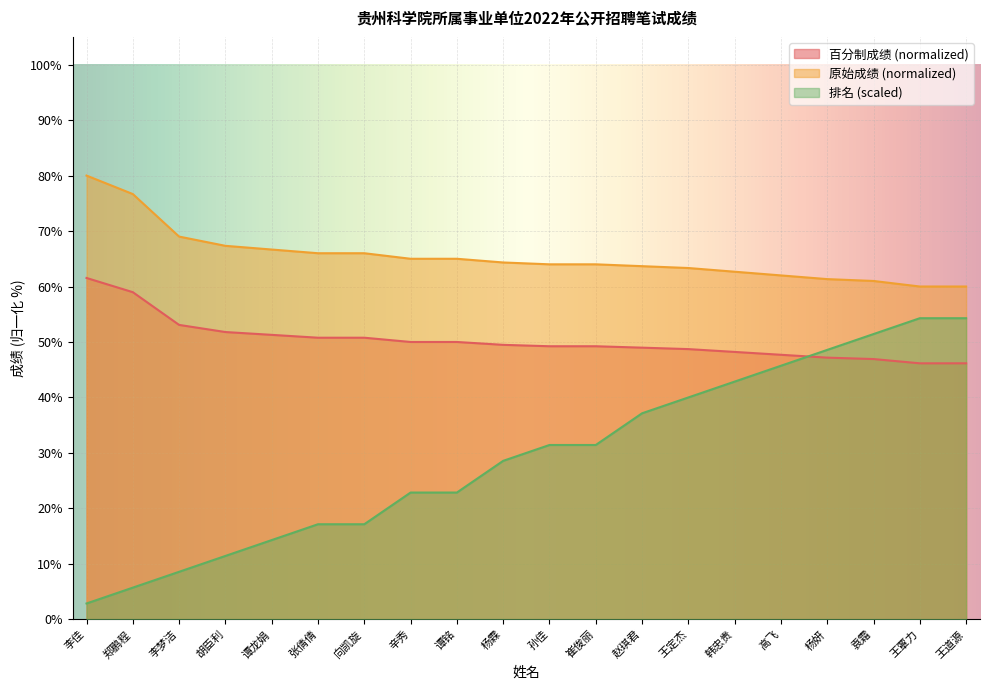

Reading right to left, list all the values displayed in this chart.

百分制成绩: 王道源=46.2	王覃力=46.2	袁霜=46.9	杨妍=47.2	高飞=47.7	韩忠贵=48.2	王定杰=48.7	赵琪君=49.0	崔俊丽=49.2	孙佳=49.2	杨霖=49.5	谭铭=50.0	辛秀=50.0	向凯旋=50.8	张倩倩=50.8	谭龙娟=51.3	胡臣利=51.8	李梦洁=53.1	郑鹏程=59.0	李佳=61.5
原始成绩（满分150分）: 王道源=60.0	王覃力=60.0	袁霜=61.0	杨妍=61.3	高飞=62.0	韩忠贵=62.7	王定杰=63.3	赵琪君=63.7	崔俊丽=64.0	孙佳=64.0	杨霖=64.3	谭铭=65.0	辛秀=65.0	向凯旋=66.0	张倩倩=66.0	谭龙娟=66.7	胡臣利=67.3	李梦洁=69.0	郑鹏程=76.7	李佳=80.0
排名: 王道源=54.3	王覃力=54.3	袁霜=51.4	杨妍=48.6	高飞=45.7	韩忠贵=42.9	王定杰=40.0	赵琪君=37.1	崔俊丽=31.4	孙佳=31.4	杨霖=28.6	谭铭=22.9	辛秀=22.9	向凯旋=17.1	张倩倩=17.1	谭龙娟=14.3	胡臣利=11.4	李梦洁=8.6	郑鹏程=5.7	李佳=2.9